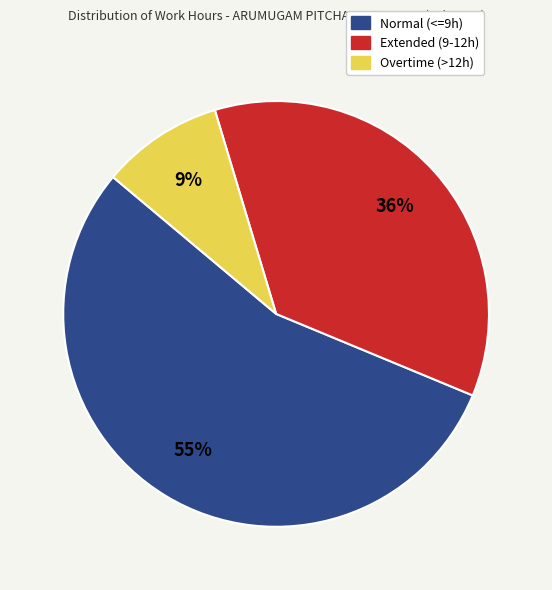

To the nearest percent, what is the difference between the largest and smallest slice percentages?

46%